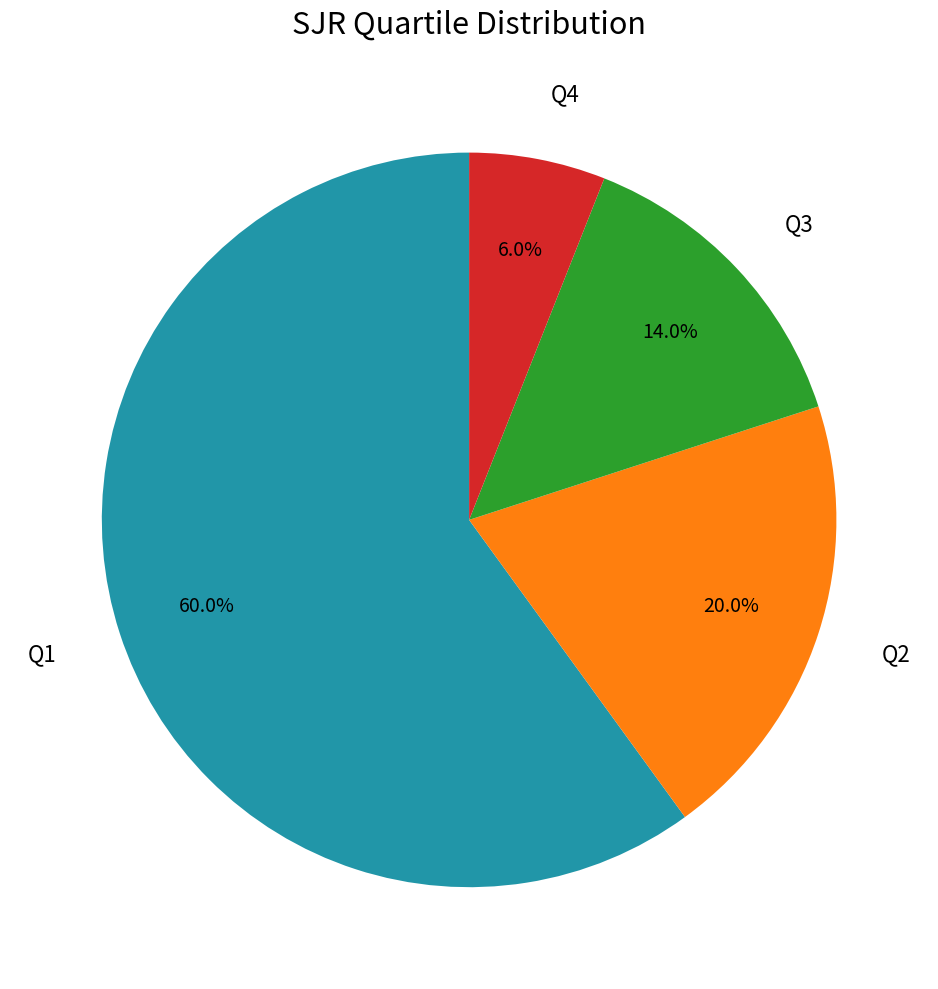

To the nearest percent, what percentage of the pie is Q1?

60%